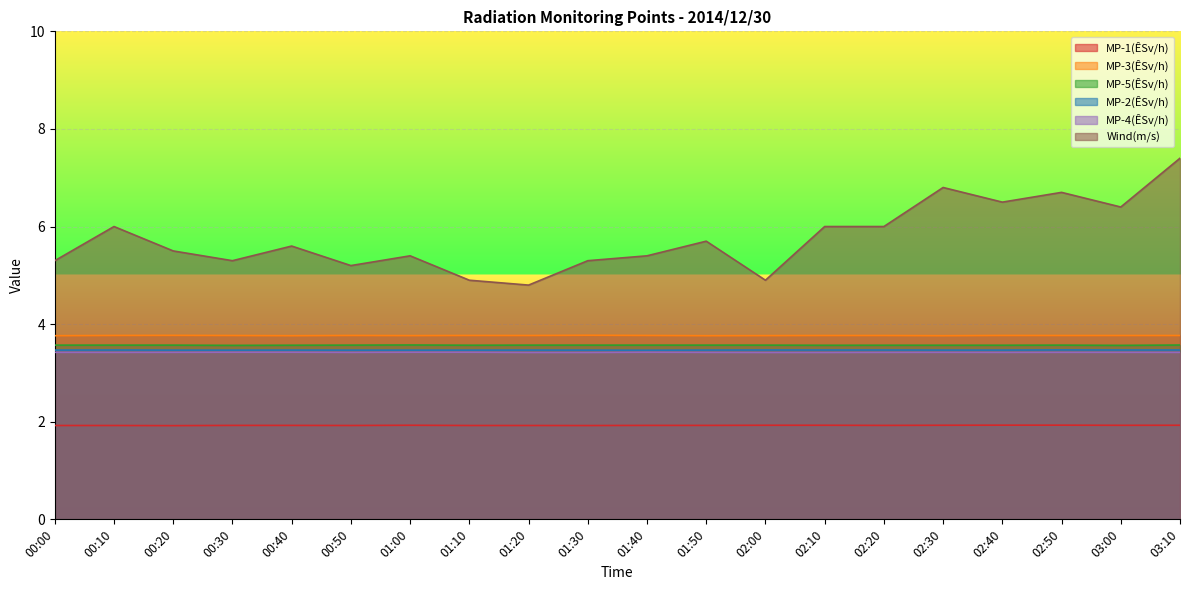

True or false: MP-3(ÊSv/h) and Wind(m/s) cross at least once.

False